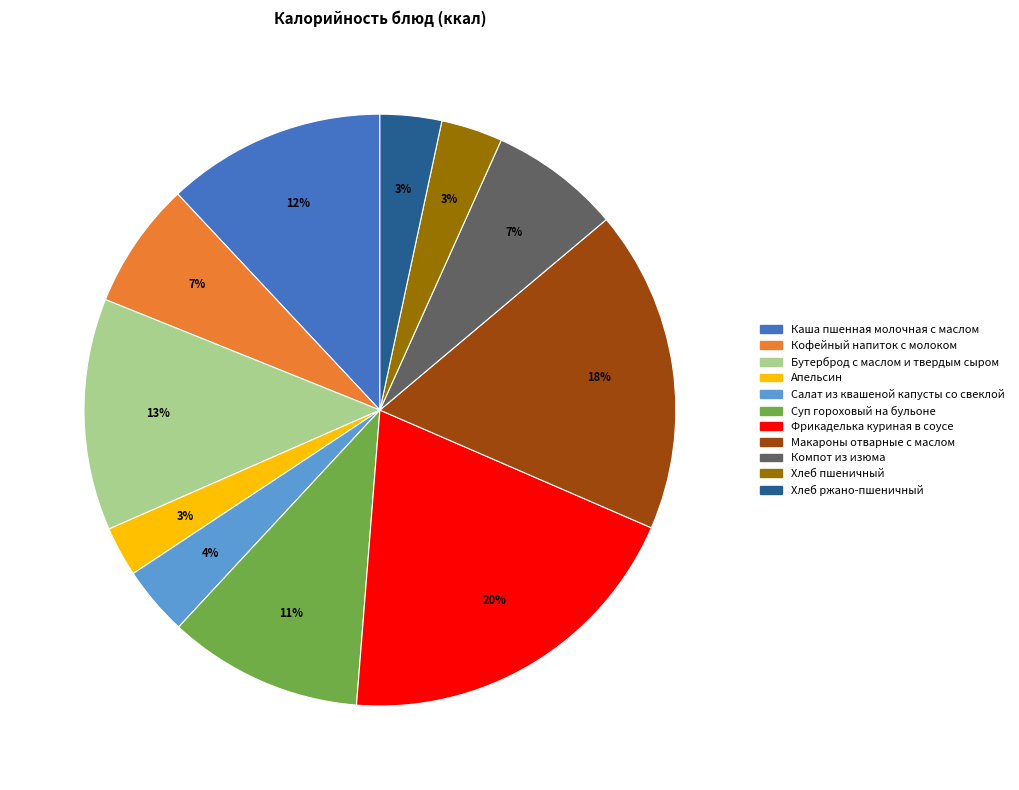

Count the number of slices in the pie.

11